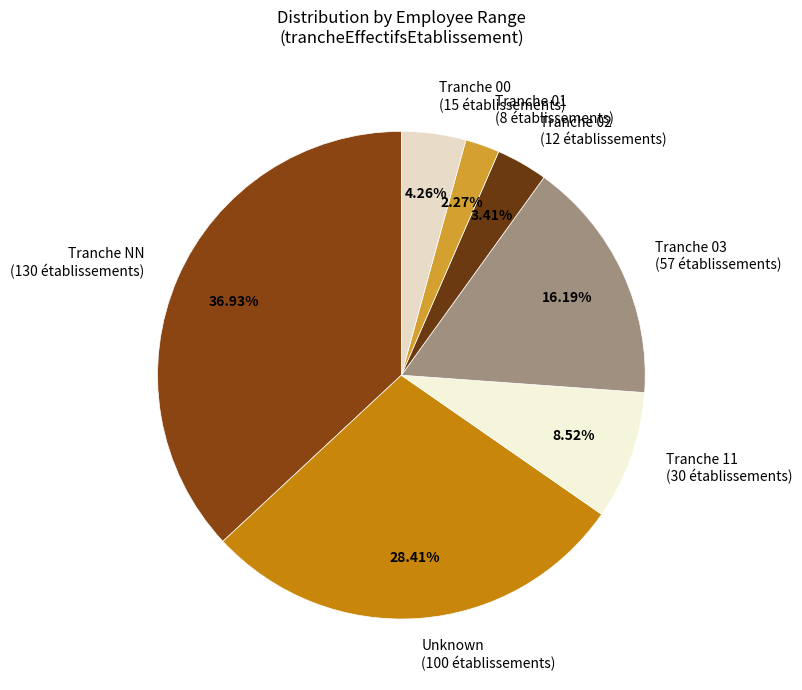

Rank the categories by value from highest to lowest.

Tranche NN (130 établissements), Unknown (100 établissements), Tranche 03 (57 établissements), Tranche 11 (30 établissements), Tranche 00 (15 établissements), Tranche 02 (12 établissements), Tranche 01 (8 établissements)